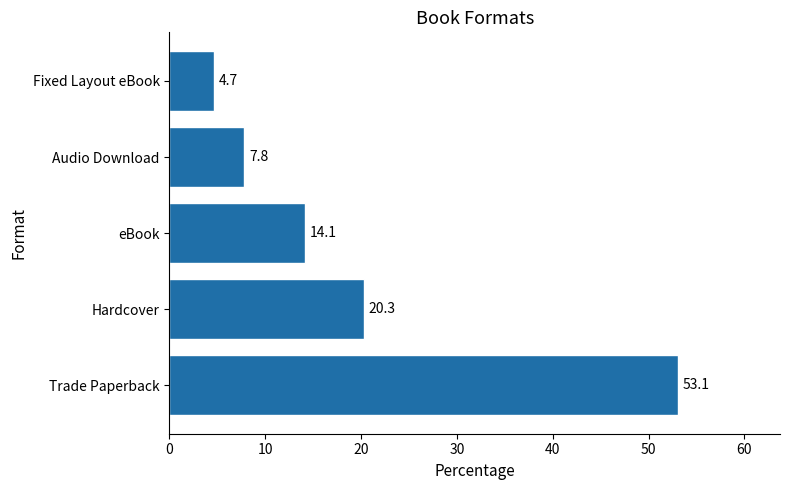

List the labels in order of value, largest first.

Trade Paperback, Hardcover, eBook, Audio Download, Fixed Layout eBook